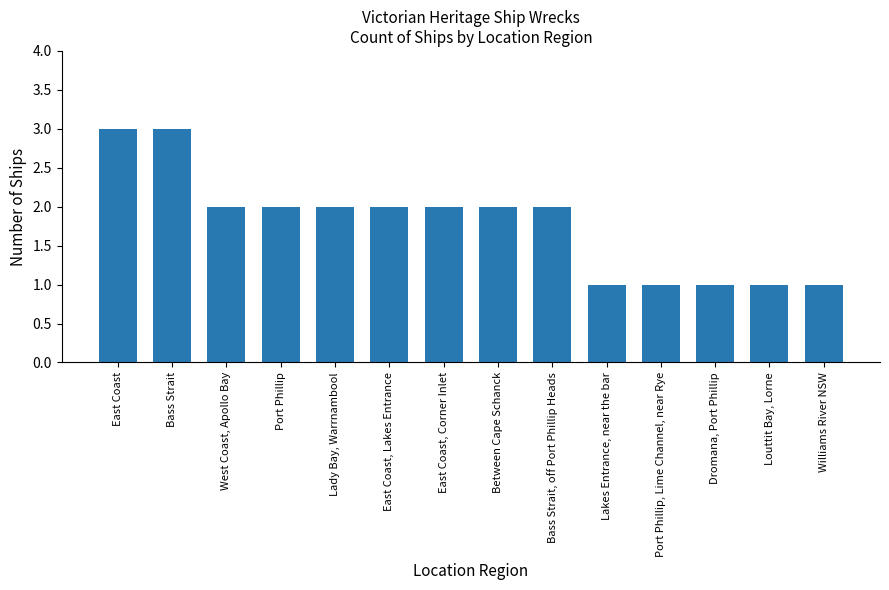

Approximately how many times larger is the value at Port Phillip, Lime Channel, near Rye compared to Bass Strait?

0.3